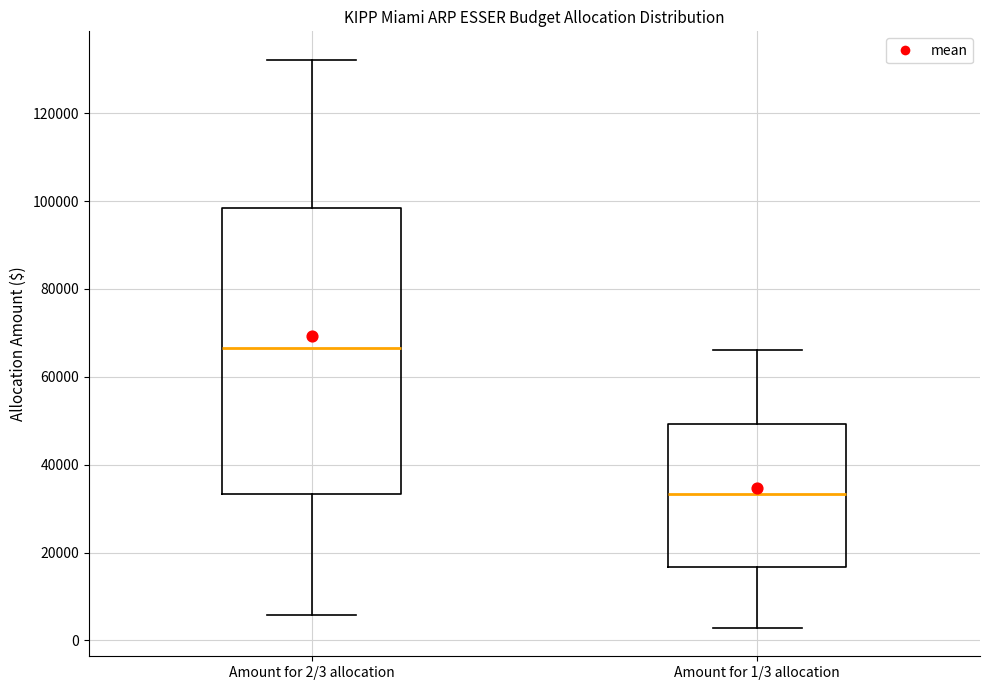

Where is the lower edge of the box for Amount for 2/3 allocation on the y-axis? The values are not printed on the chart, so give them approximately, as read against the axis.

34000